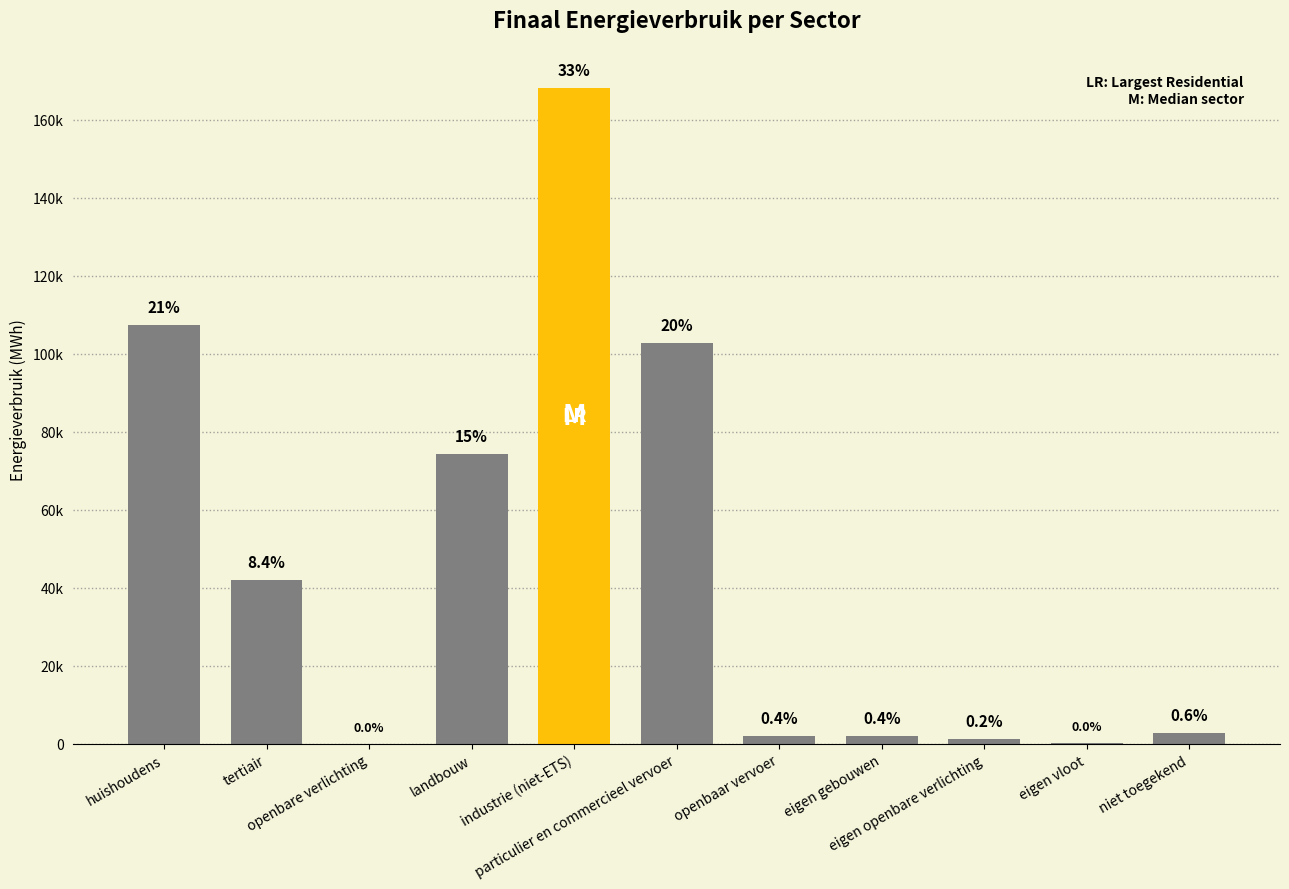

Which label corresponds to the largest value in the chart?

industrie (niet-ETS)